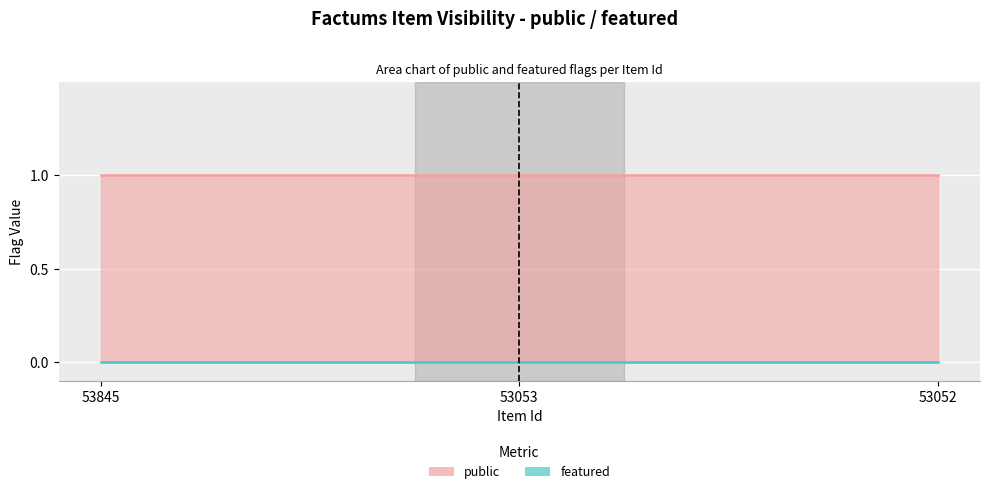

What is the spread (max minus min) of values at 53053?

1